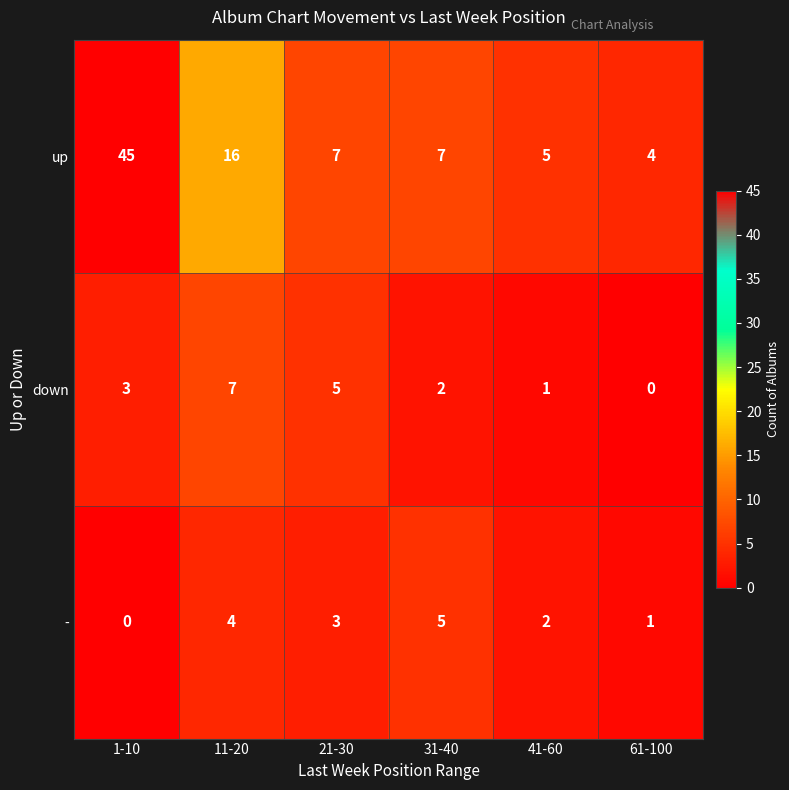

Between 1-10 and 61-100, which series saw the biggest shift?

up